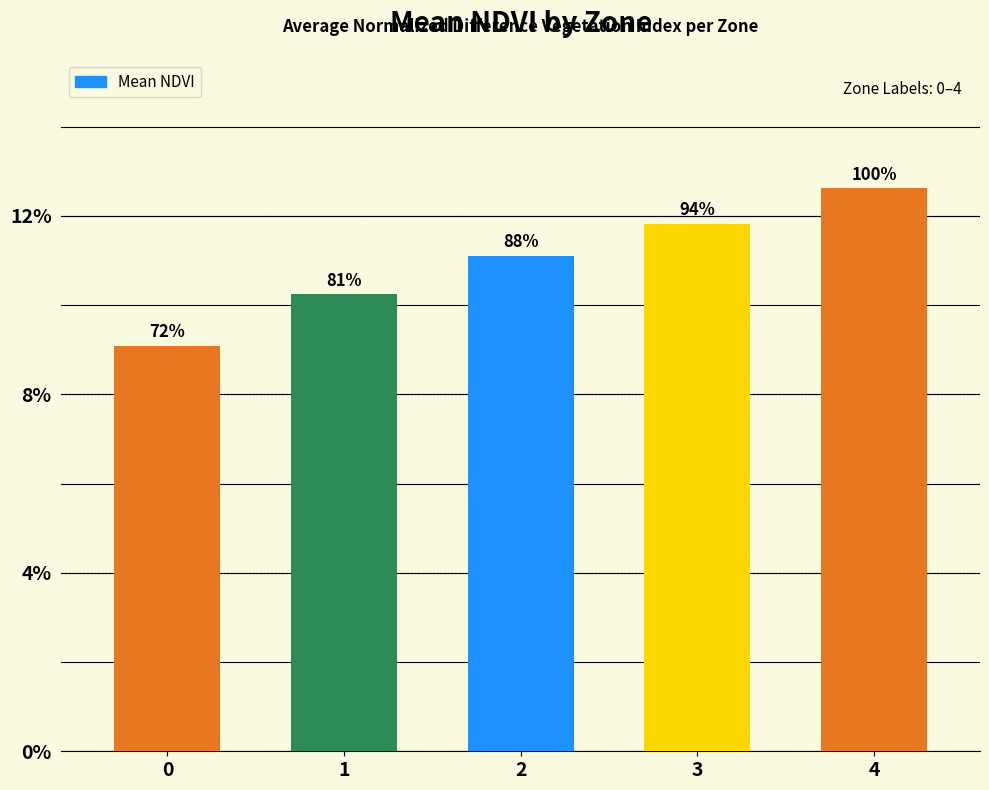

Between 0 and 3, which is larger?

3